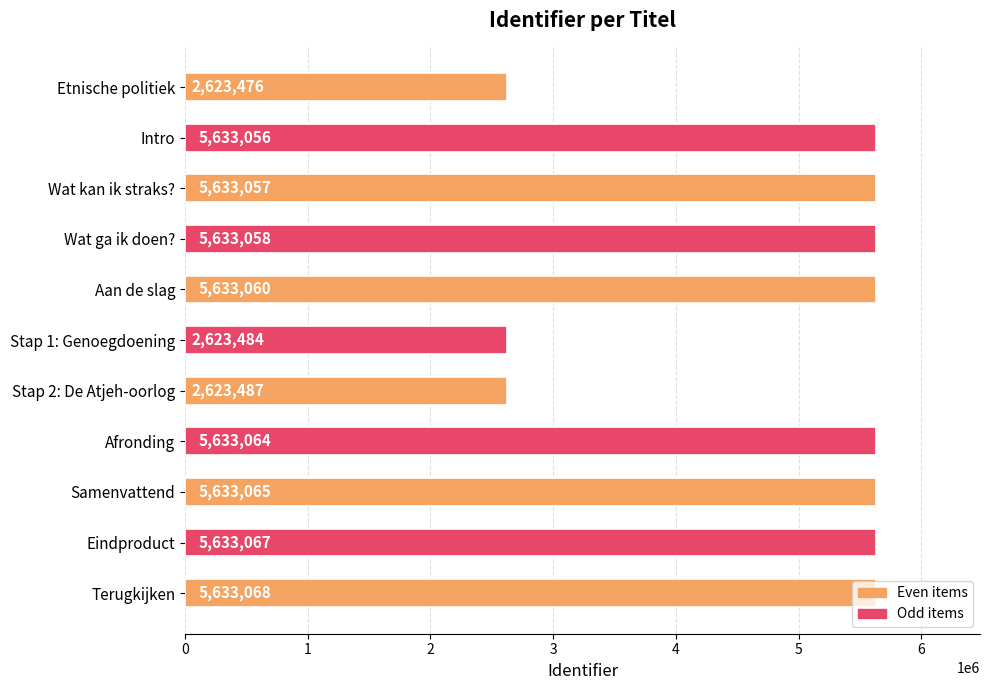

What is the average value?

4812267